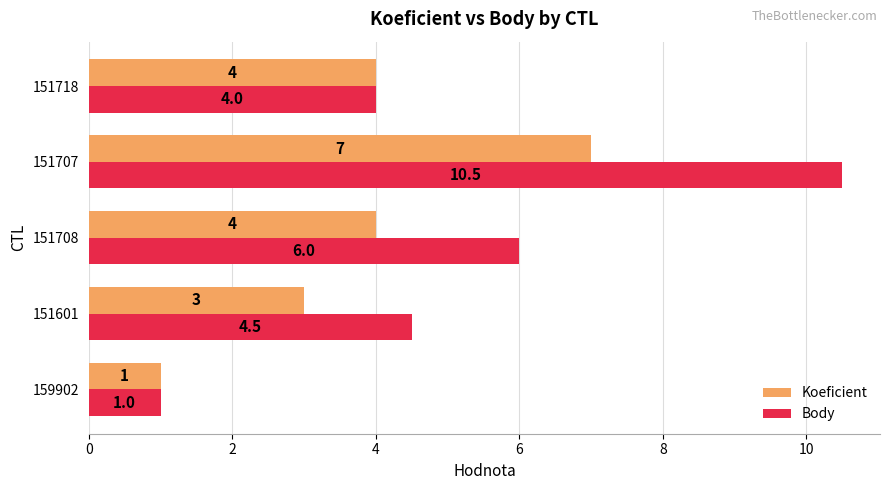

How many categories are shown in the chart?

5